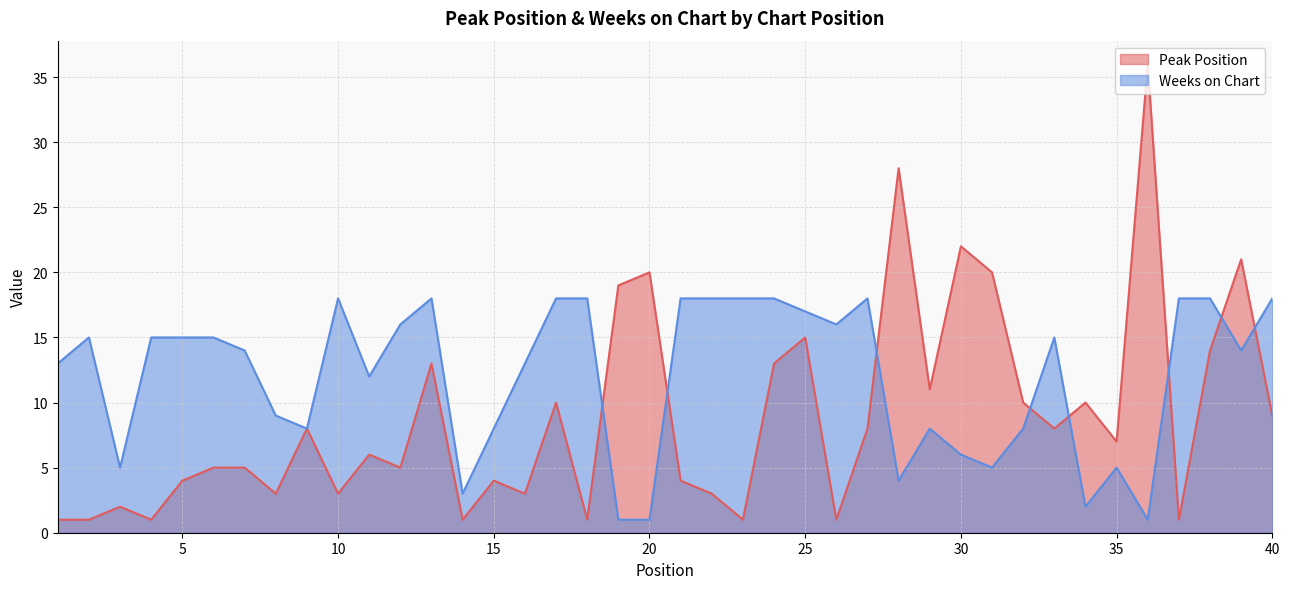

Does the chart display data point markers on the line(s)?

No